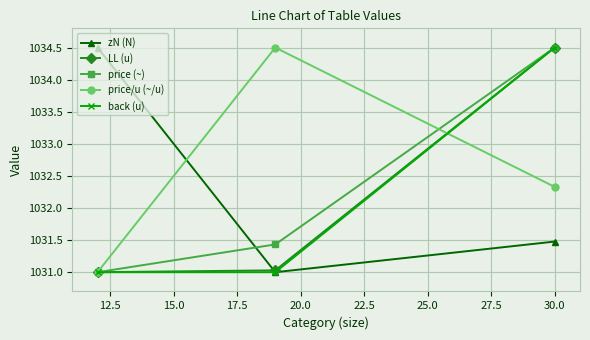

What is the value of the price (~) point at the 1st from the left?

1031.0